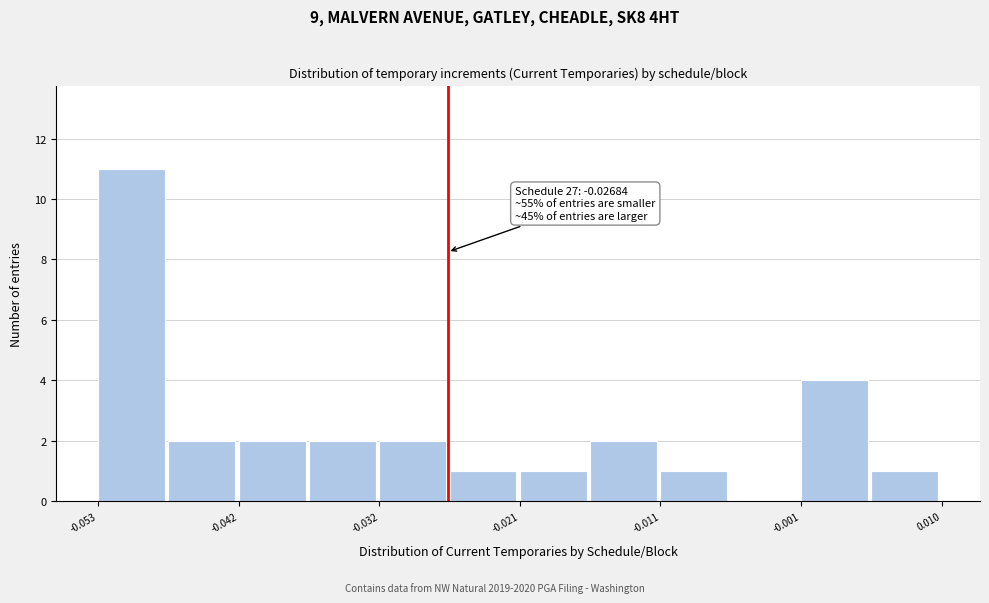

Around what value on the x-axis is the tallest bar? Give the approximate position of its centre, as read against the axis.

-0.050